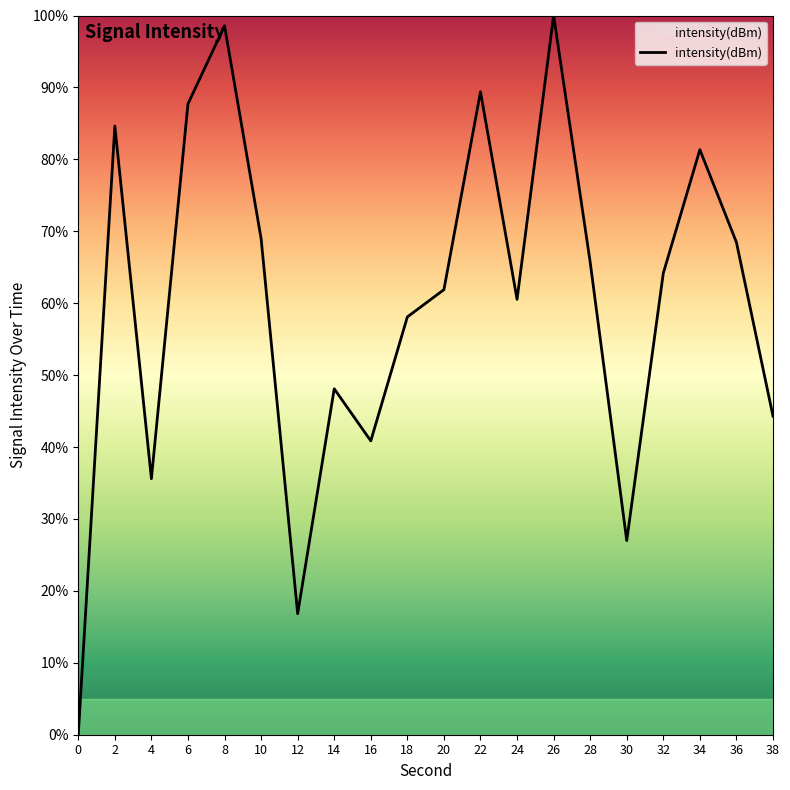

How many values are above zero?

19